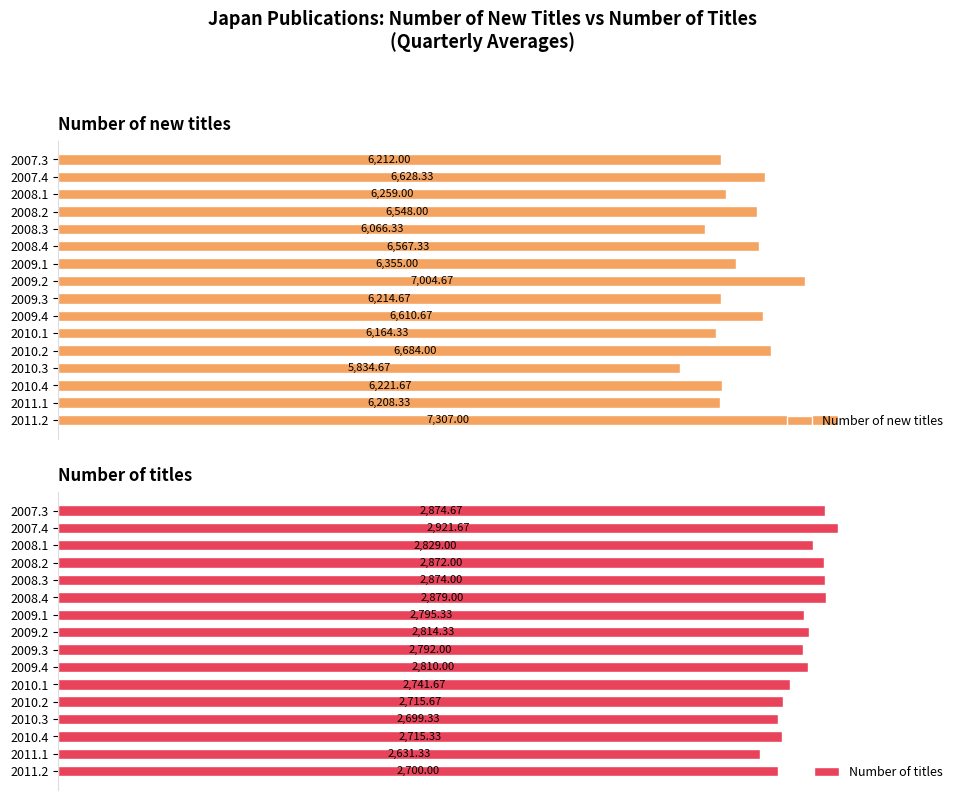

At how many categories does at least one series exceed 6385?

7